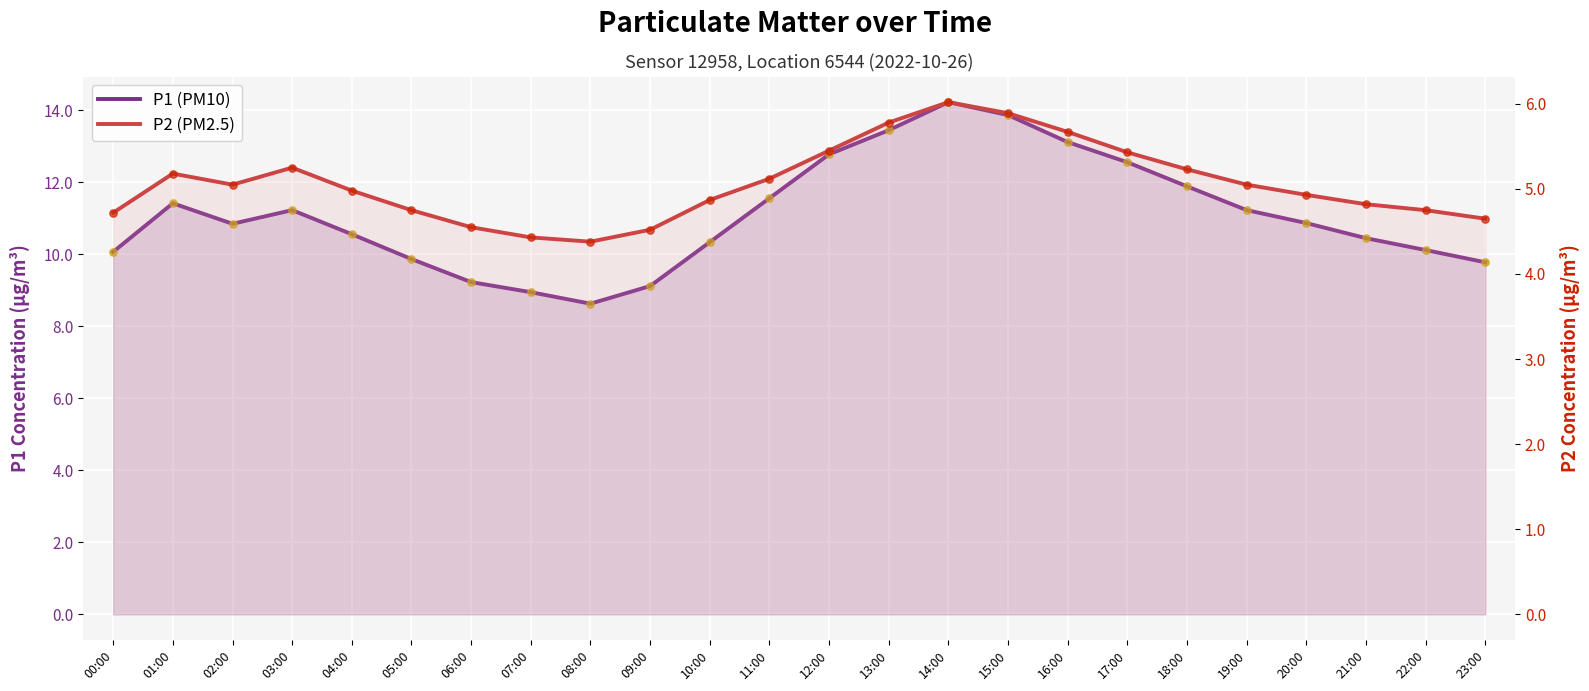

Which series contains the lowest Y value?

P2 (PM2.5)